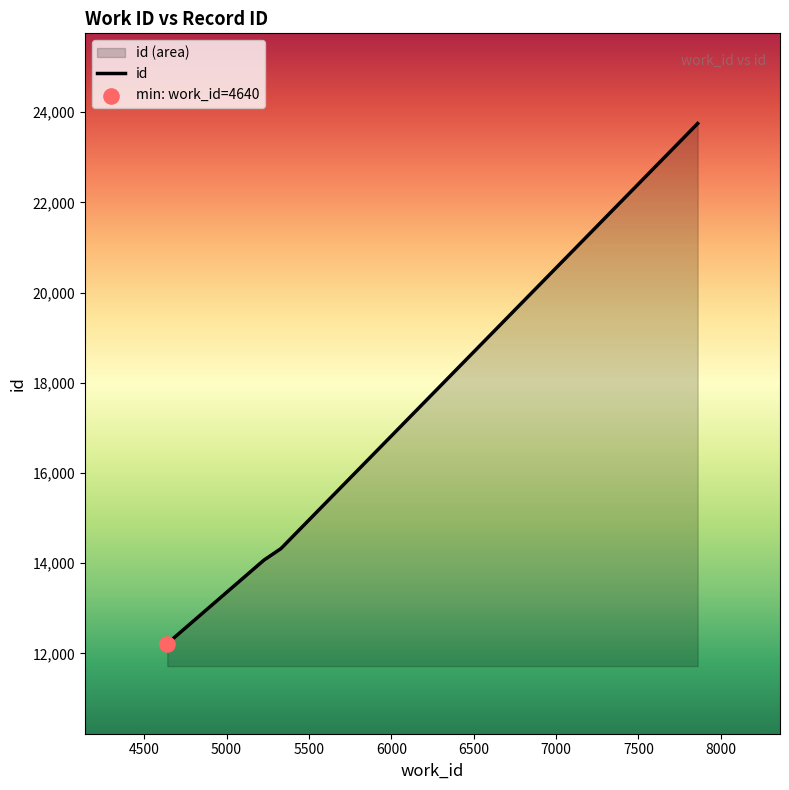

What is the minimum value shown in the chart?

12219